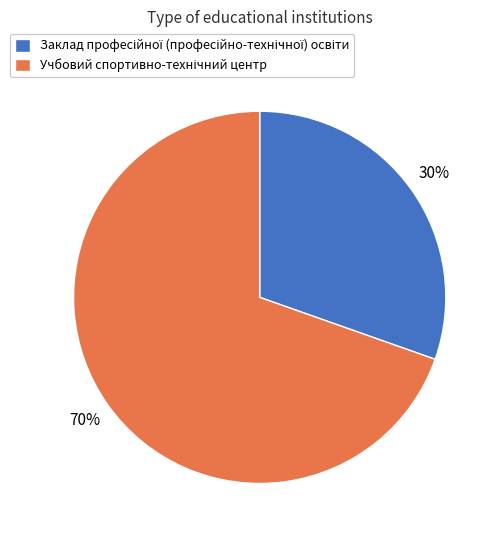

Does any single category account for the majority?

Yes